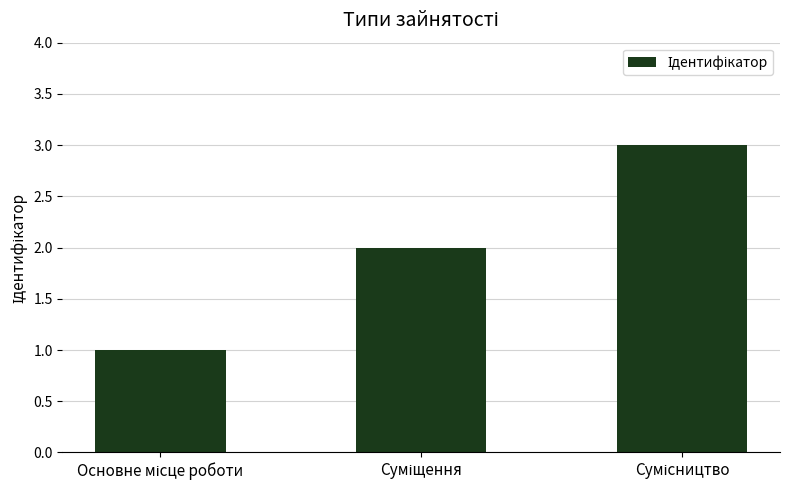

Reading right to left, what are all the values shown in this chart?

3	2	1